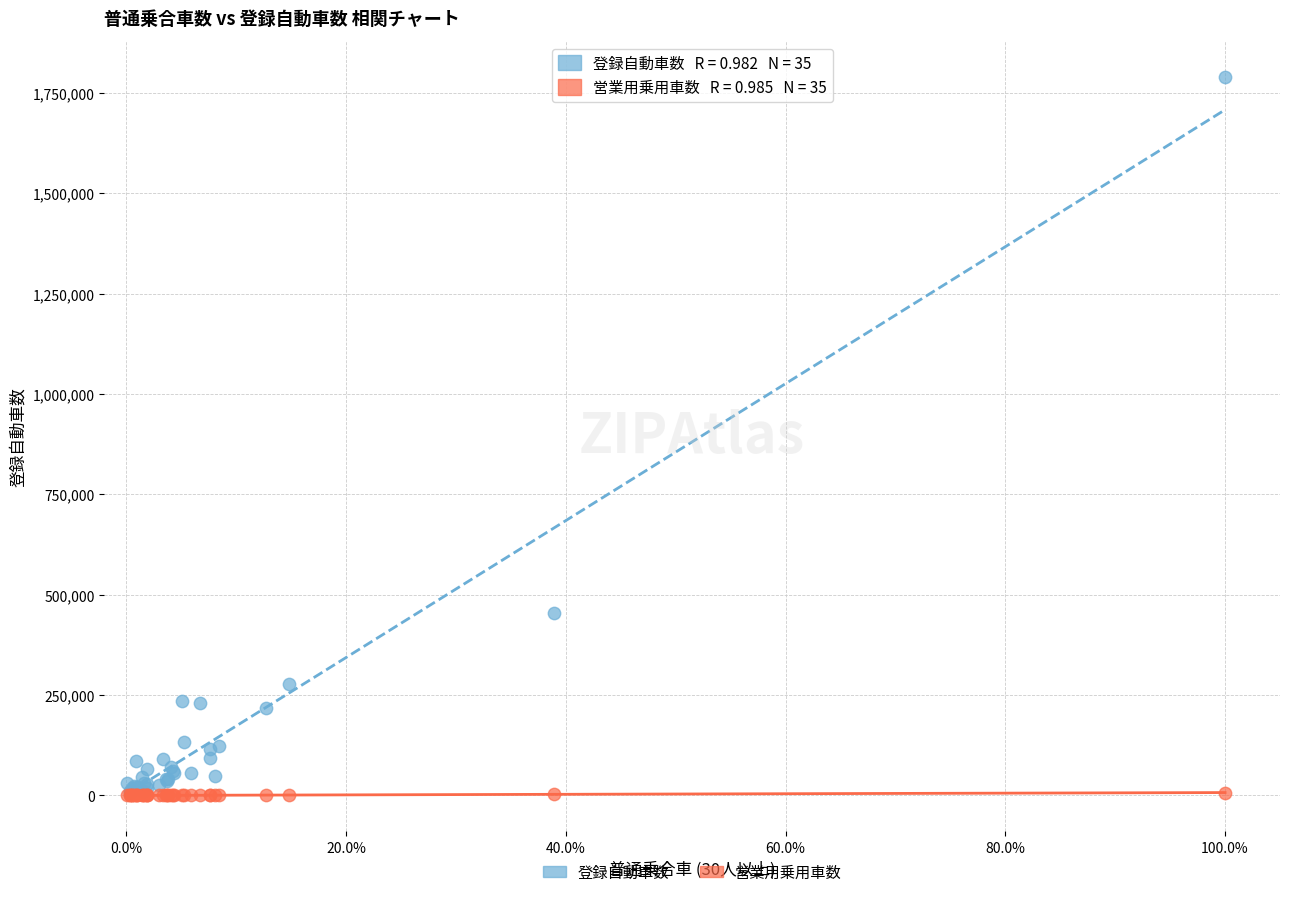

Across all series, what Y value is closest to 894918?

454038